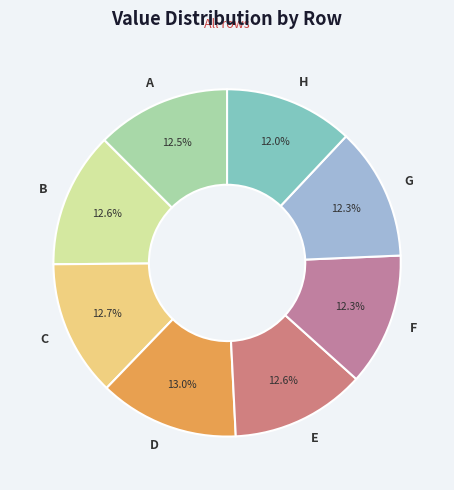

What percentage is NOT represented by A?

87.5%